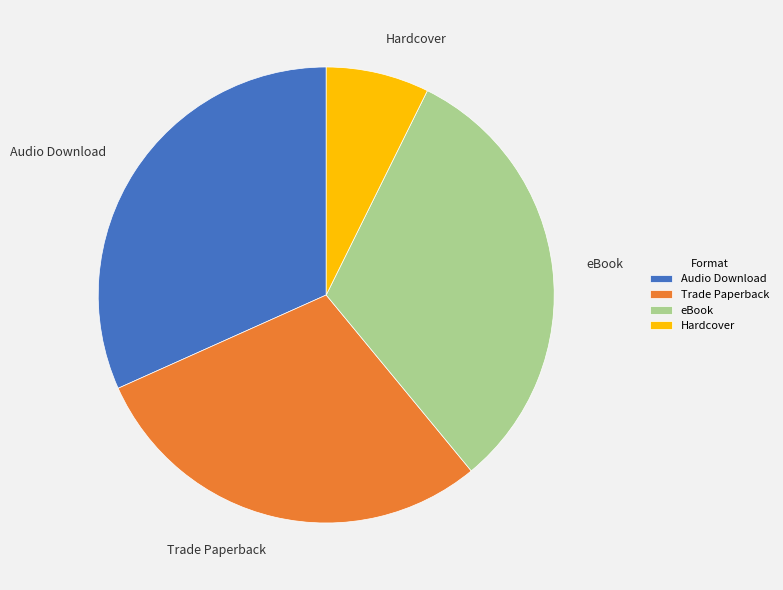

Which slice is the smallest?

Hardcover